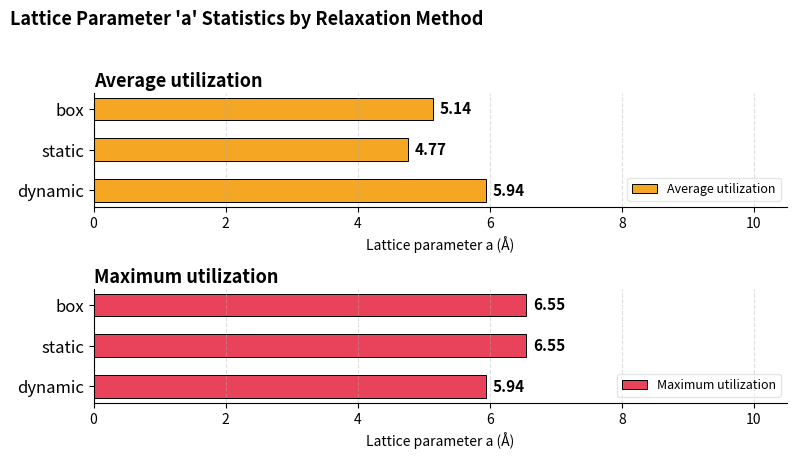

At how many categories does at least one series exceed 6?

2